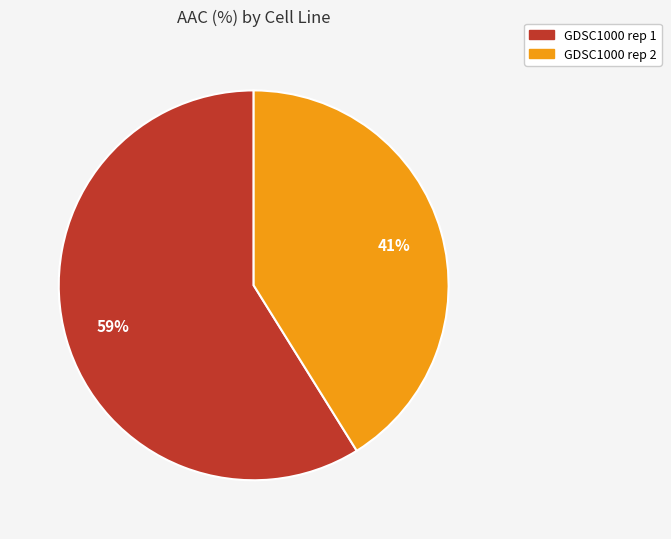

How many slices are in this pie chart?

2